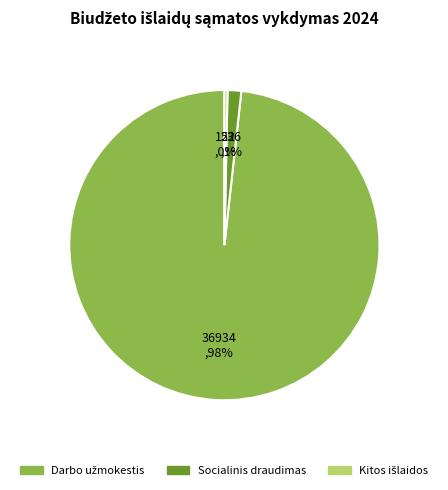

Does any single category account for the majority?

Yes